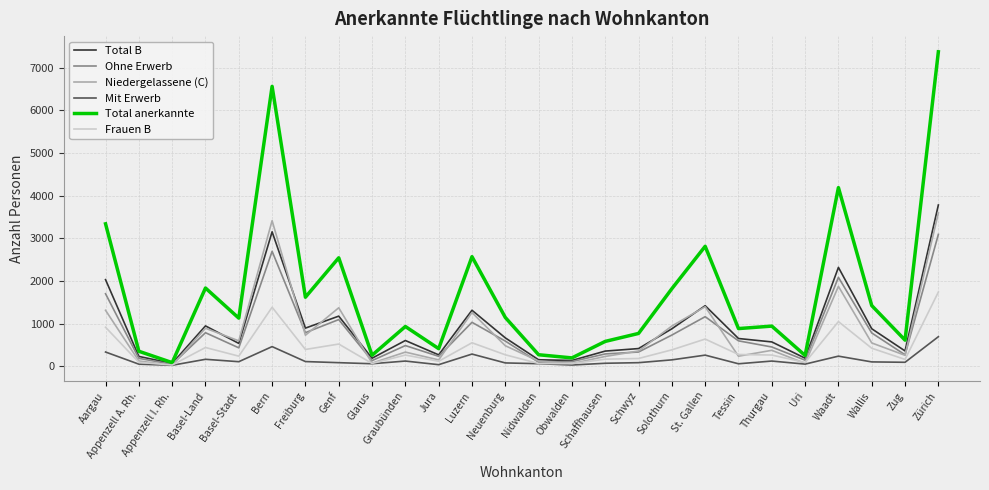

Count the number of categories in the chart.

26